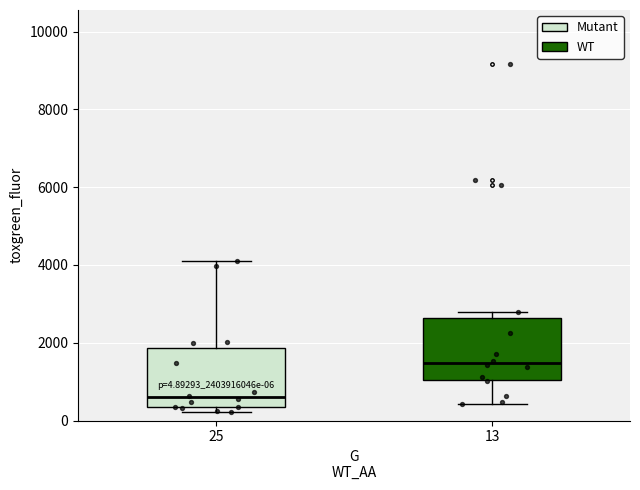

Which box's median line is the lowest?

25